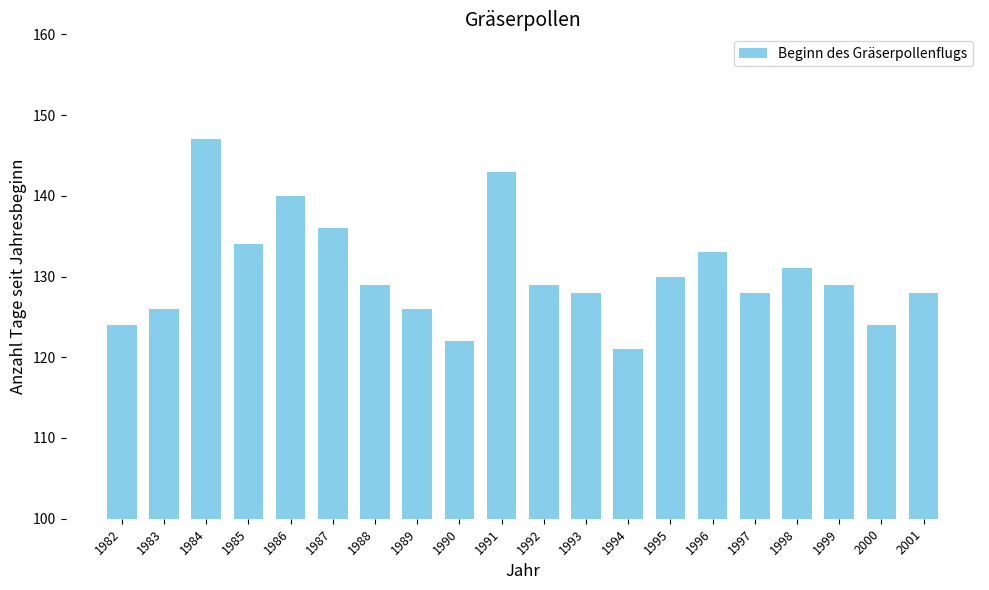

Does the chart contain stacked bars?

No